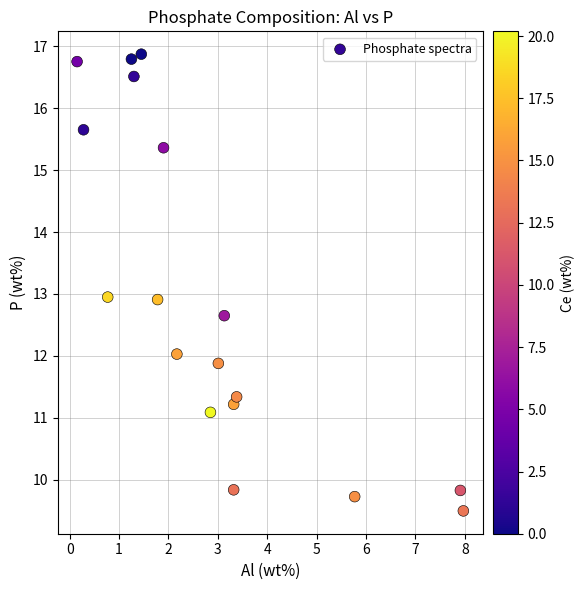

What is the range of Y values (max minus min)?

7.4